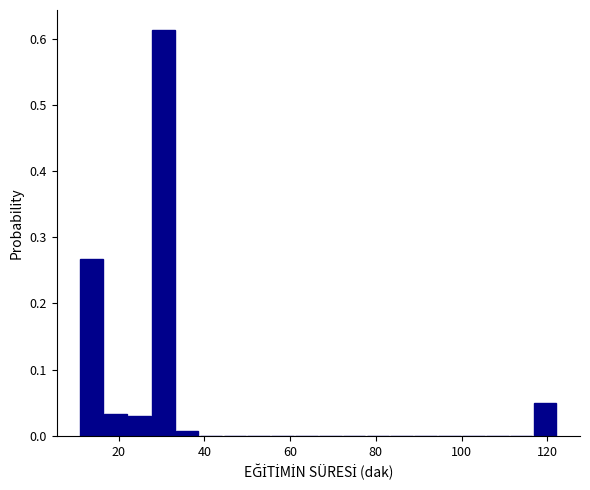

Around what value on the x-axis is the tallest bar? Give the approximate position of its centre, as read against the axis.

30